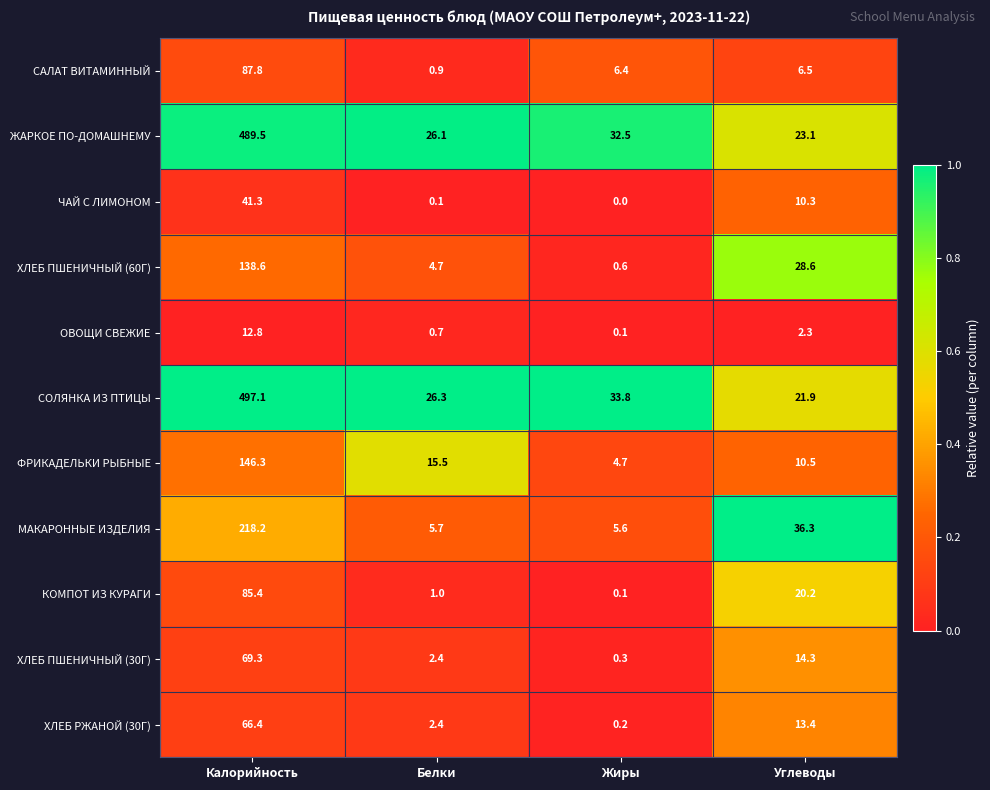

Which series has the largest range (max minus min)?

СОЛЯНКА ИЗ ПТИЦЫ